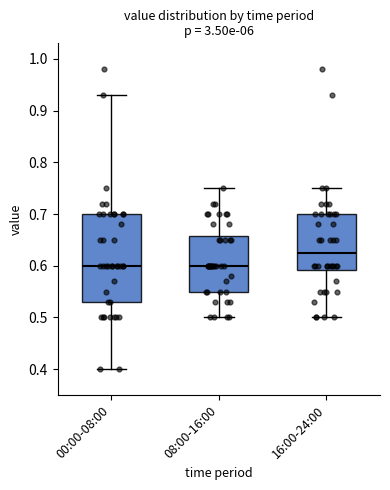

Reading left to right, transcribe this box plot: for each box, give where its median line is, the range the box spans, and where its two whiskers end, as read against the y-axis. The values are not printed on the chart, so give them approximately, as read against the axis.

00:00-08:00: median 0.60, box 0.53 to 0.70, whiskers 0.40 to 0.93
08:00-16:00: median 0.60, box 0.55 to 0.66, whiskers 0.50 to 0.75
16:00-24:00: median 0.63, box 0.59 to 0.70, whiskers 0.50 to 0.75